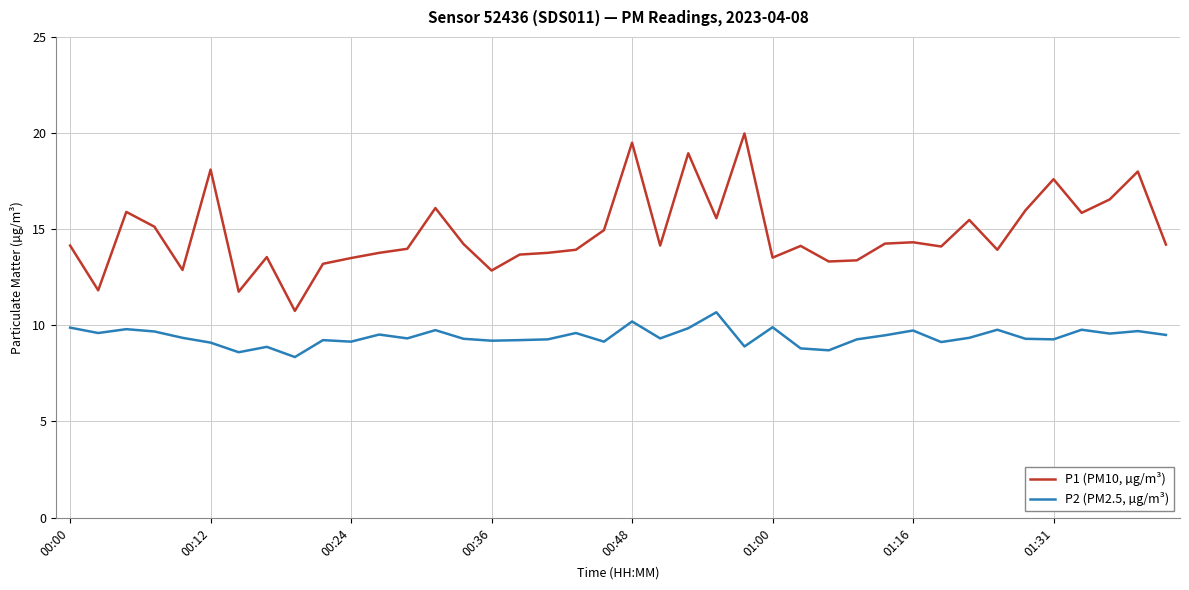

List the series in order of their peak value, highest first.

P1 (PM10, µg/m³), P2 (PM2.5, µg/m³)